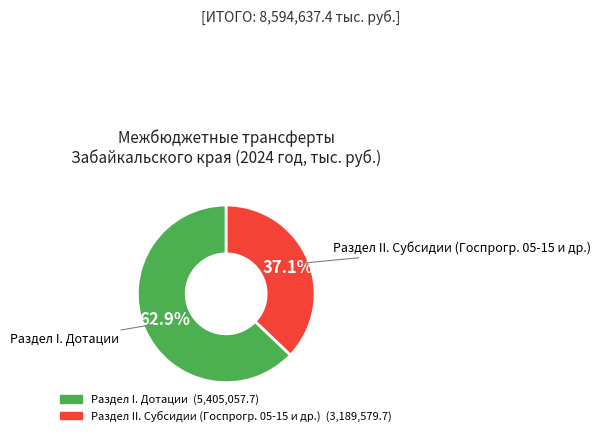

Does any single category account for the majority?

Yes